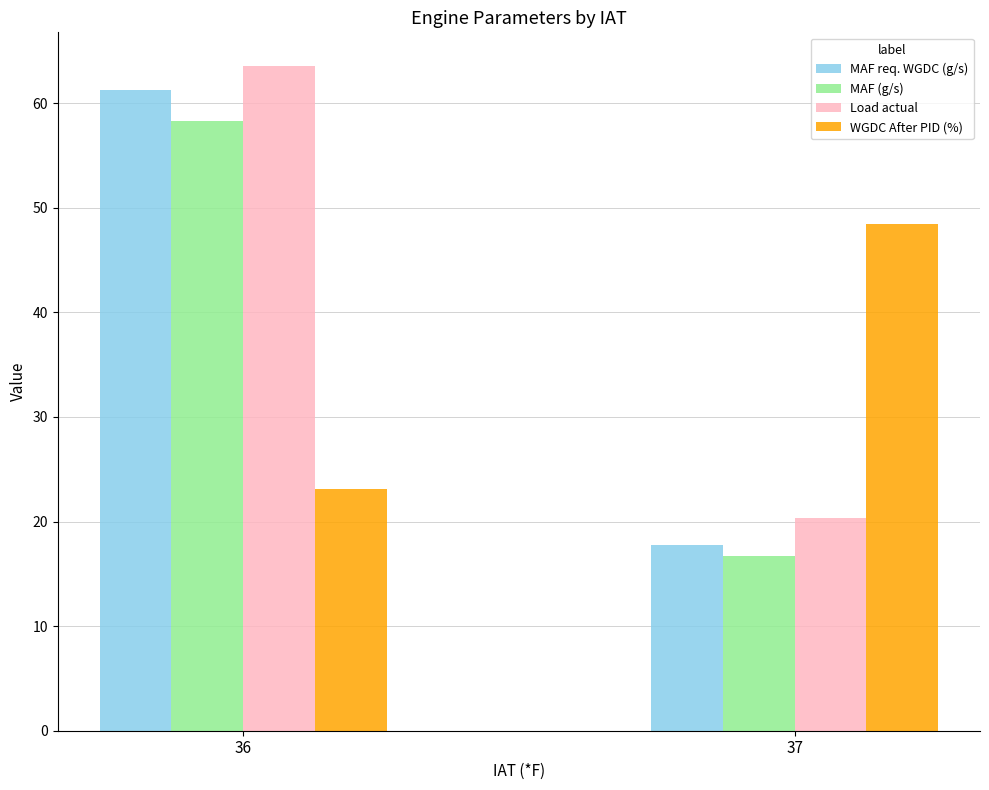

How many data points does each series have?

2